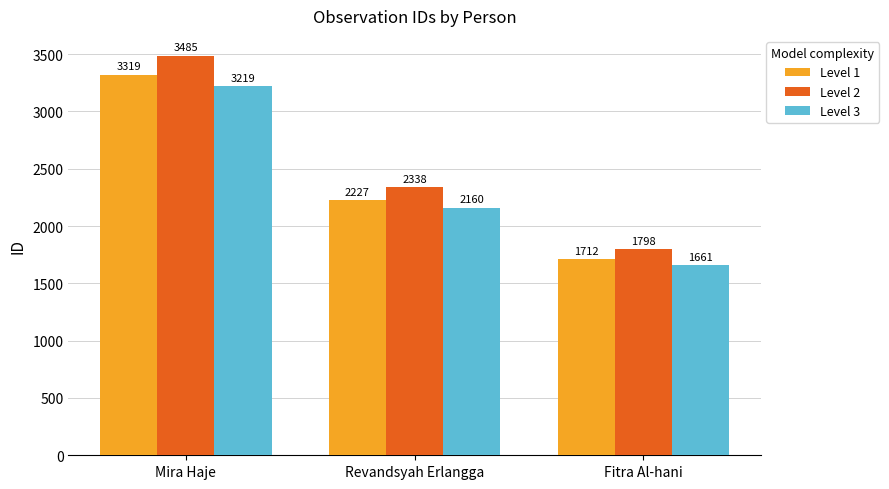

What is the average value of the Level 1 series?

2419.3